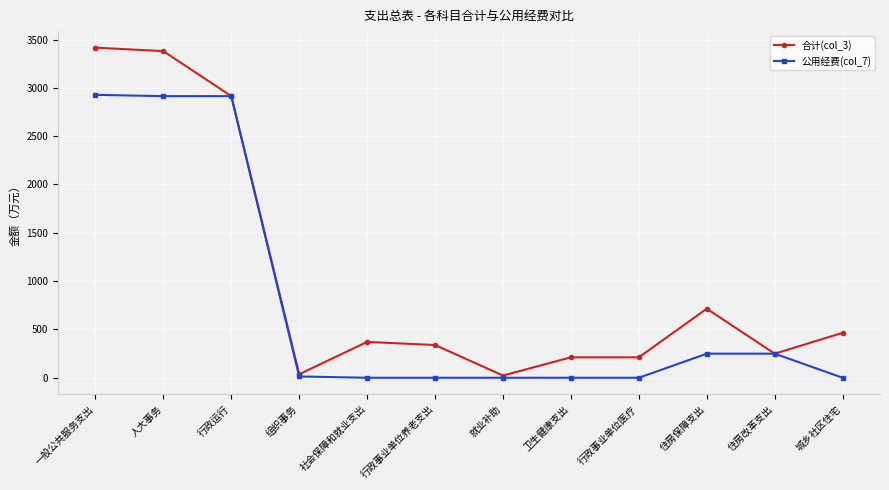

Does the chart display data point markers on the line(s)?

Yes